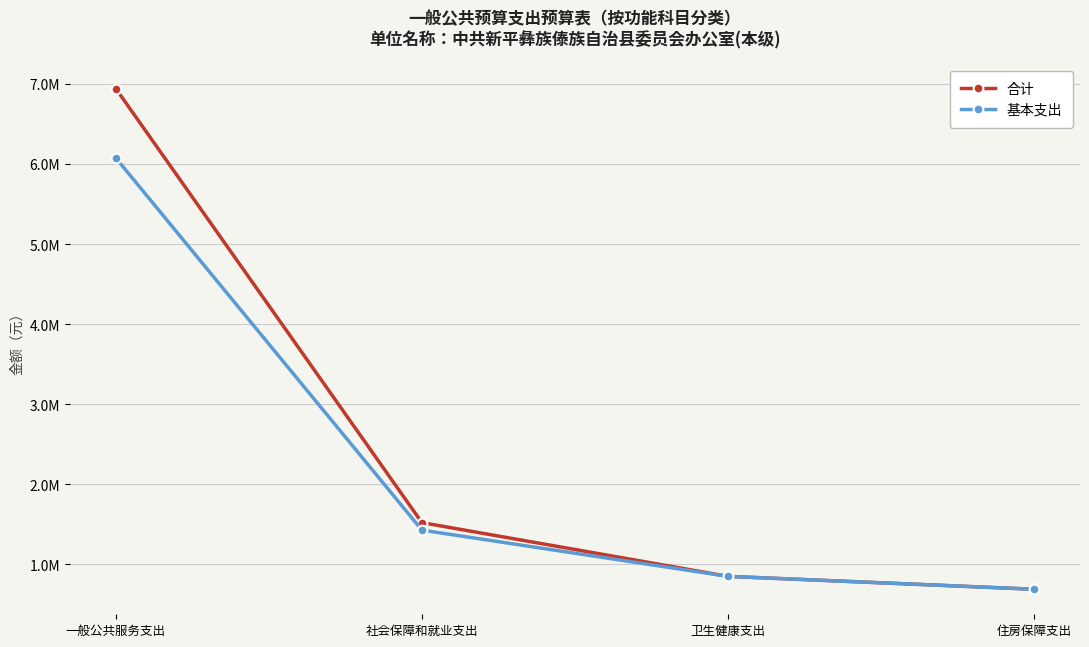

What are all the series names shown in the legend?

合计, 基本支出